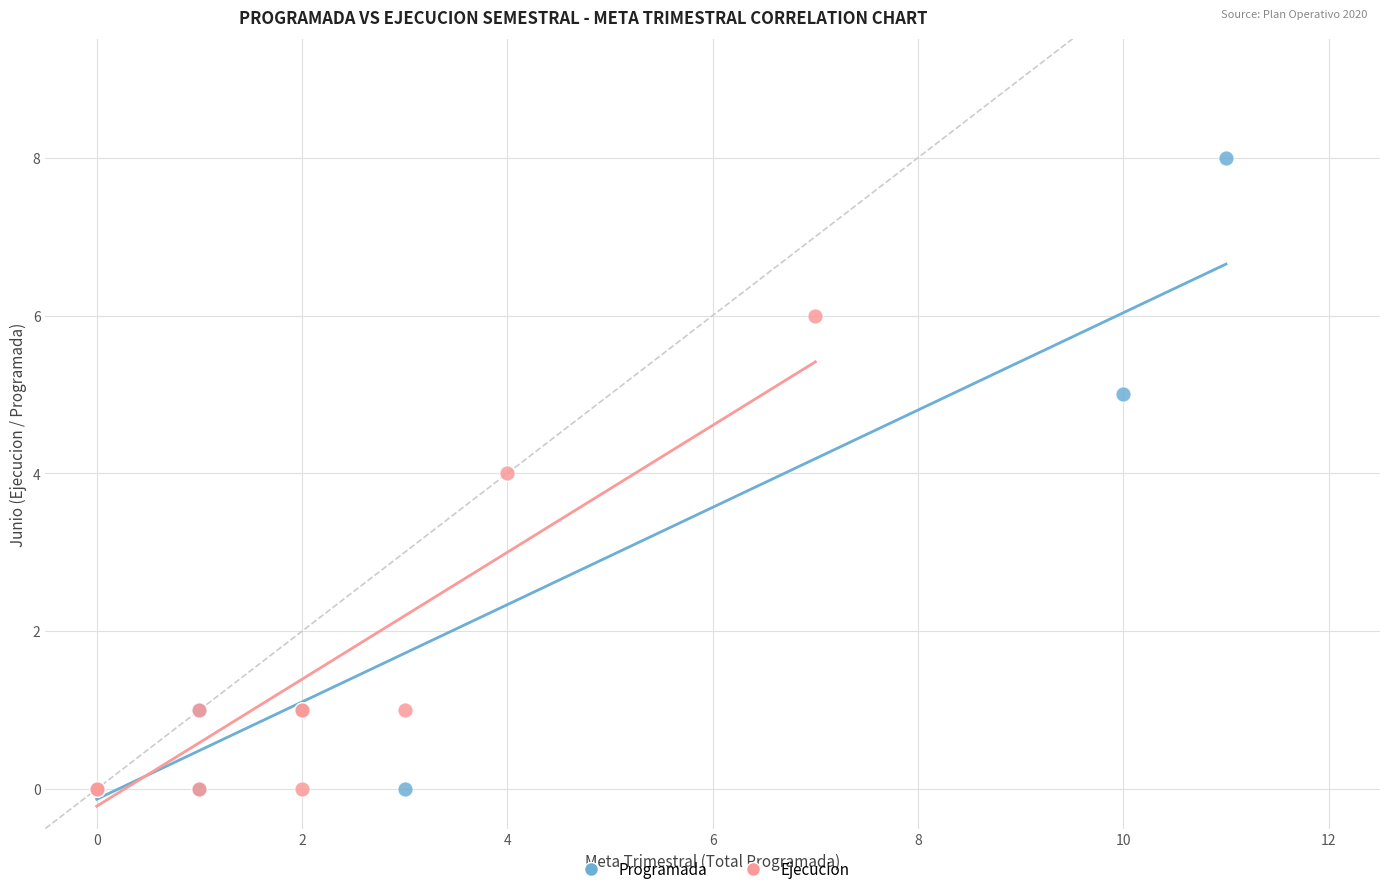

Which series has the widest spread of Y values?

Programada